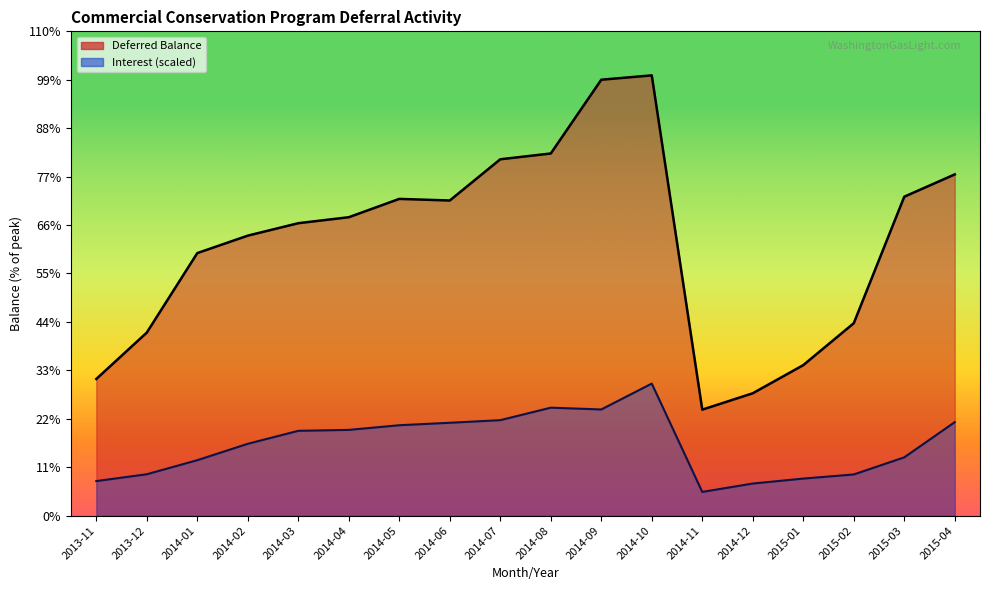

List the series in order of their peak value, highest first.

Deferred Balance, Interest (scaled)